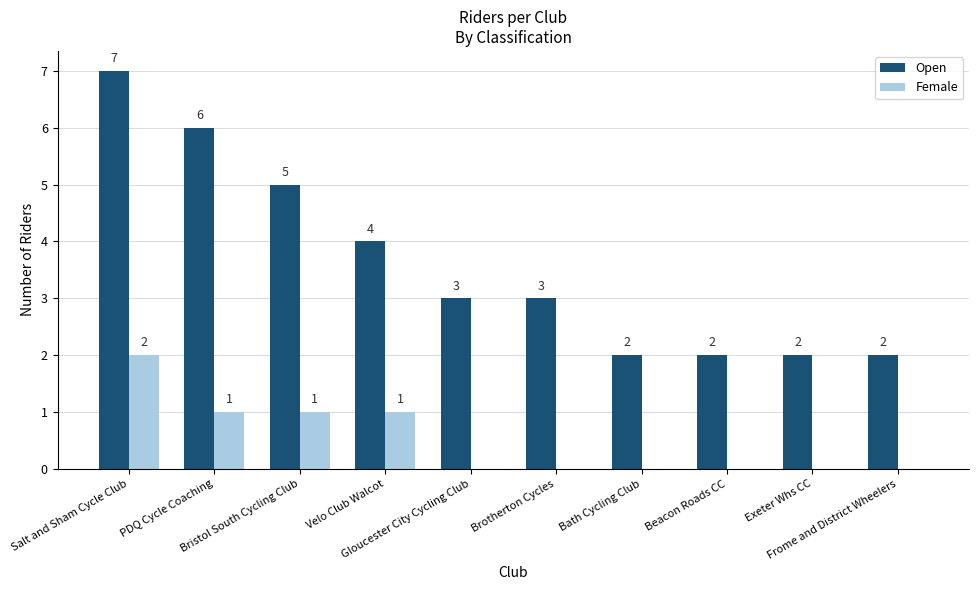

Read the Open value at Velo Club Walcot.

4